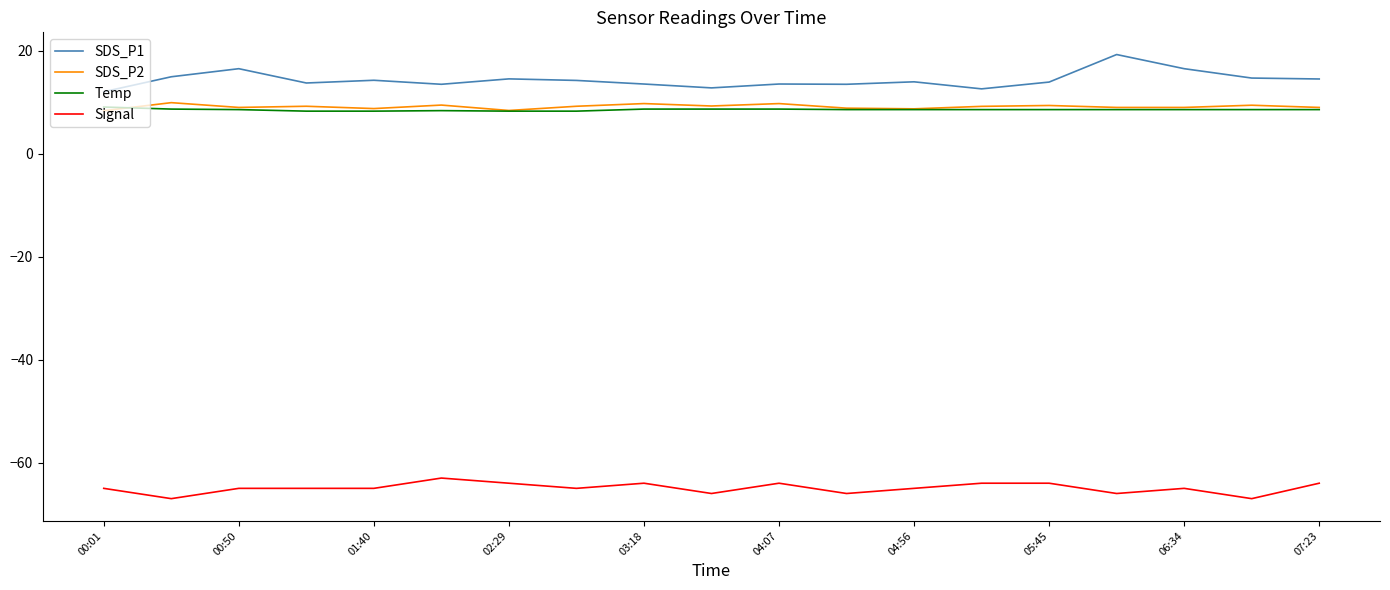

True or false: Temp and SDS_P1 cross at least once.

False